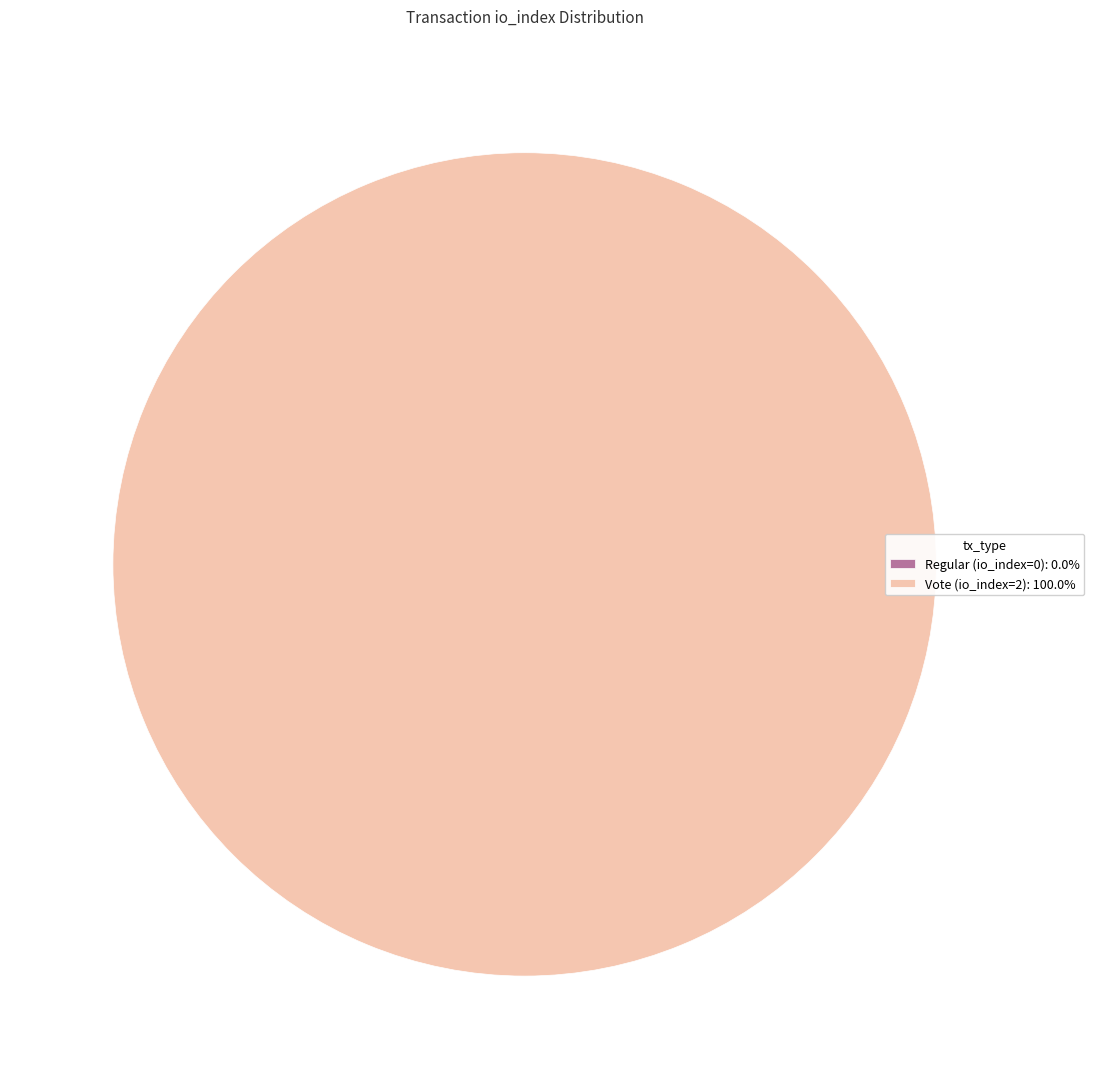

To the nearest percent, what is the combined percentage of Vote (io_index=2) and Regular (io_index=0)?

100%